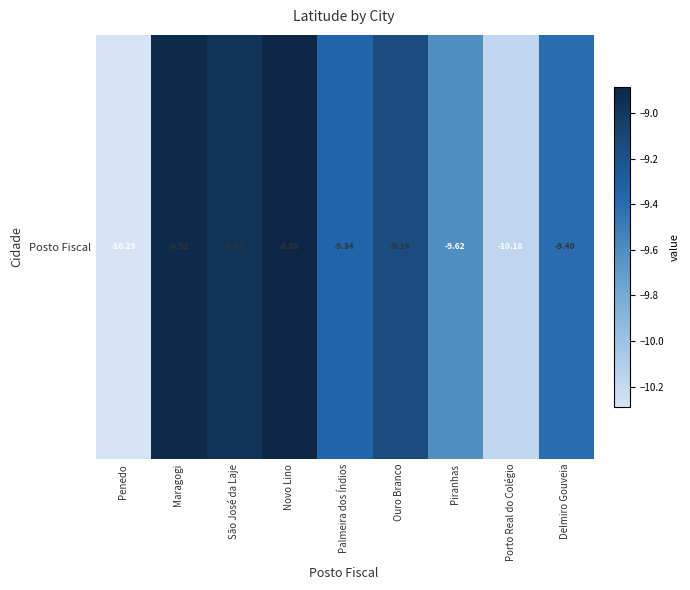

Reading left to right, what are all the values shown in this chart?

Penedo=-10.3	Maragogi=-8.9	São José da Laje=-9.0	Novo Lino=-8.9	Palmeira dos Índios=-9.3	Ouro Branco=-9.1	Piranhas=-9.6	Porto Real do Colégio=-10.2	Delmiro Gouveia=-9.4